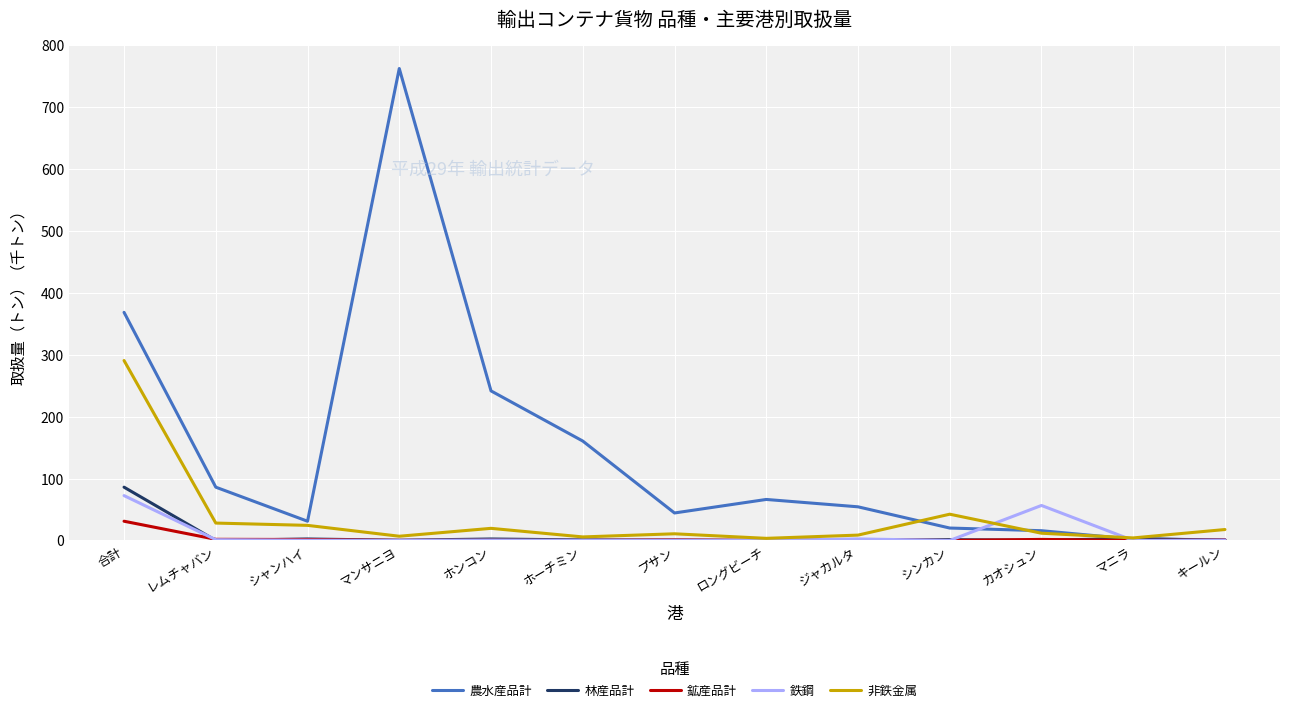

Between ジャカルタ and キールン, which series saw the biggest shift?

農水産品計